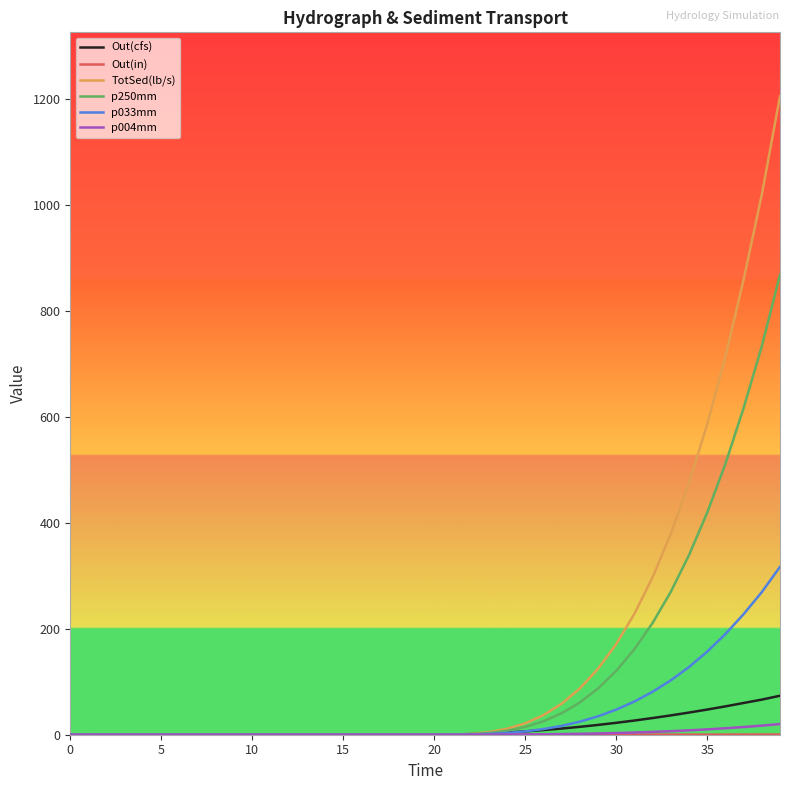

What is the maximum value shown in the chart?

1205.7